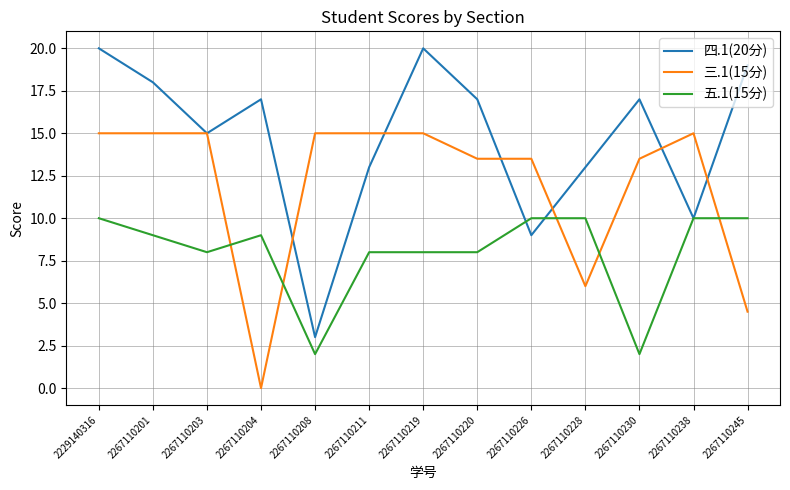

Rank the series by their maximum value, from lowest to highest.

五.1(15分), 三.1(15分), 四.1(20分)